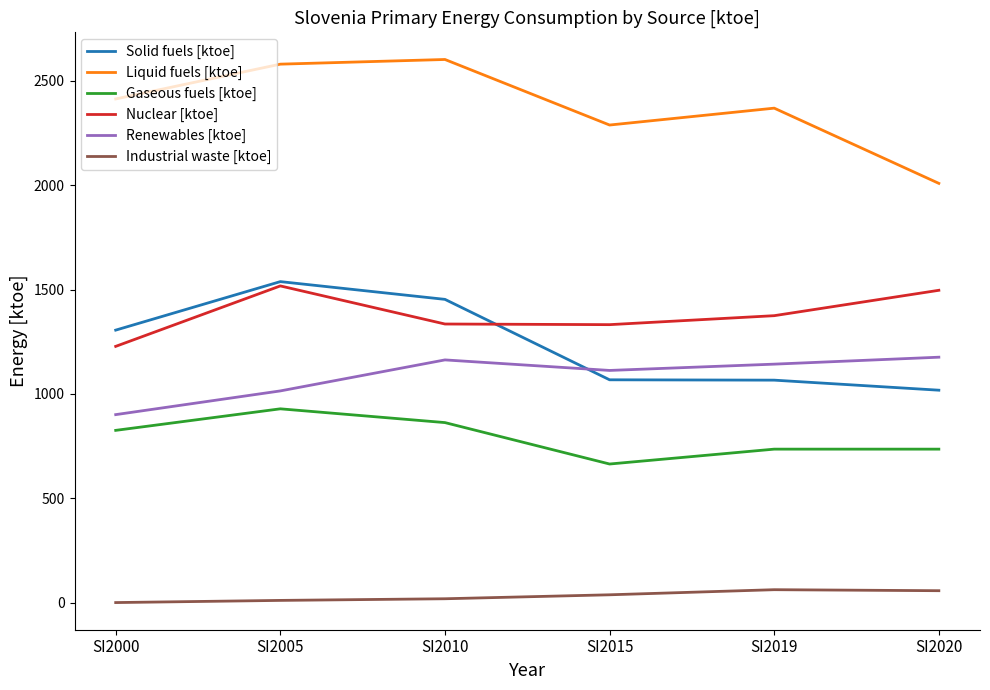

The Renewables [ktoe] series shows 1176.2 at SI2020. True or false?

True